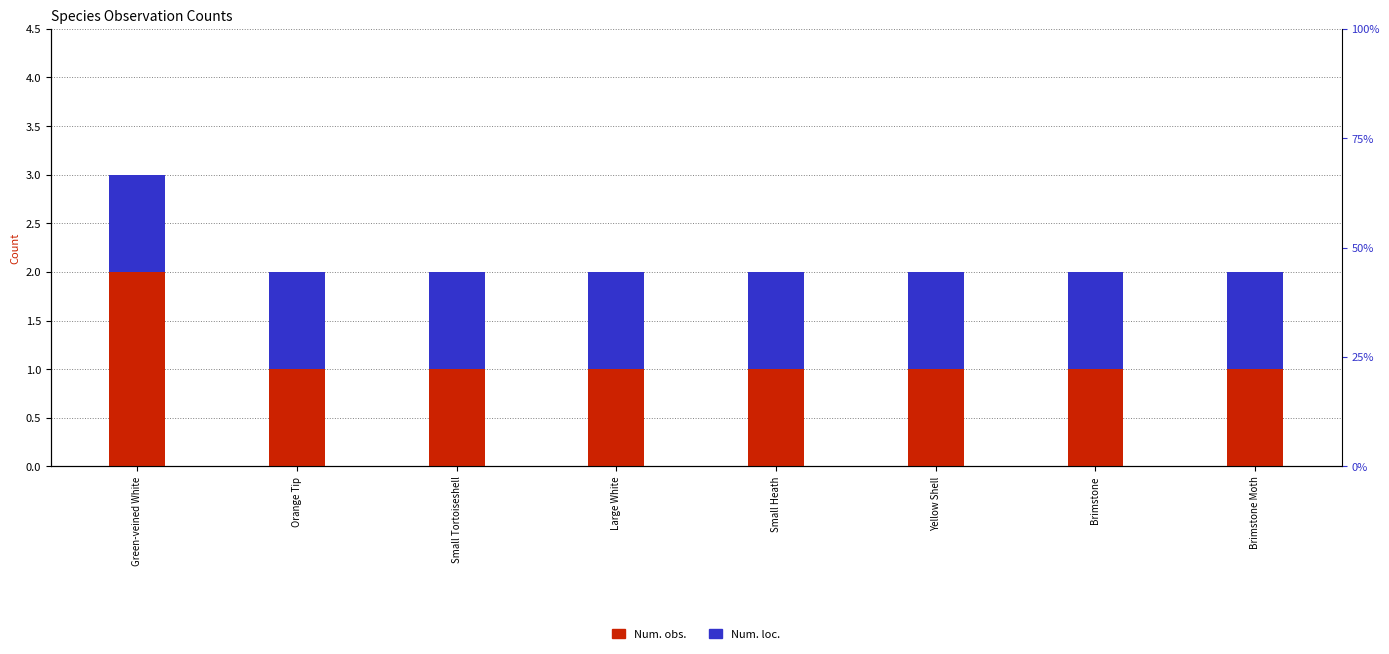

How many groups of bars are there?

8